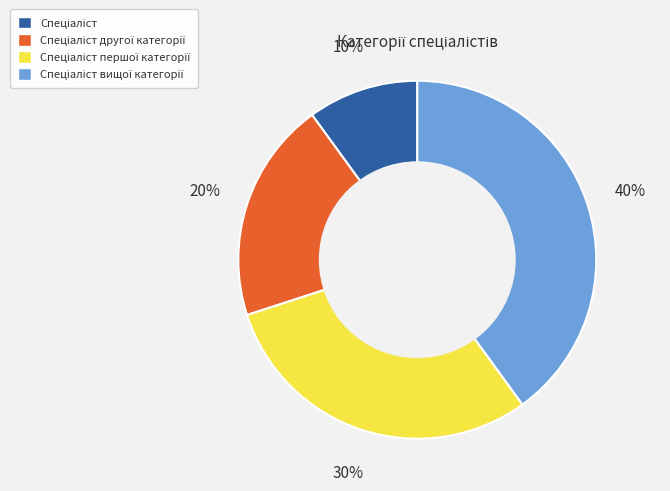

To the nearest percent, what is the difference between the largest and smallest slice percentages?

30%